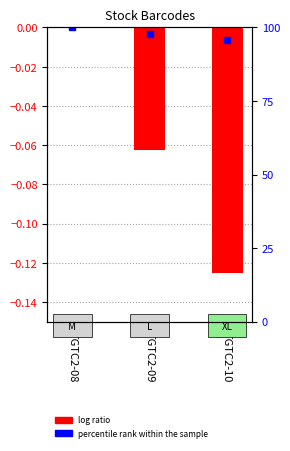

Rank the categories by value from lowest to highest.

TGTC2-10, TGTC2-09, TGTC2-08